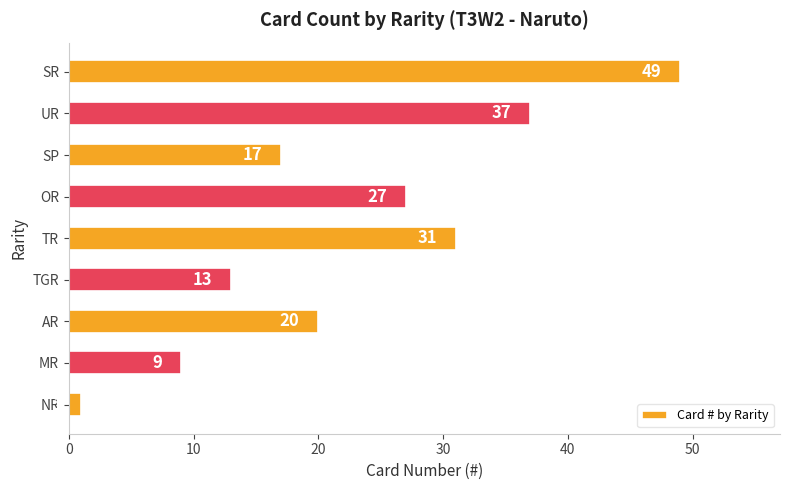

Reading top to bottom, list all the values displayed in this chart.

49	37	17	27	31	13	20	9	1